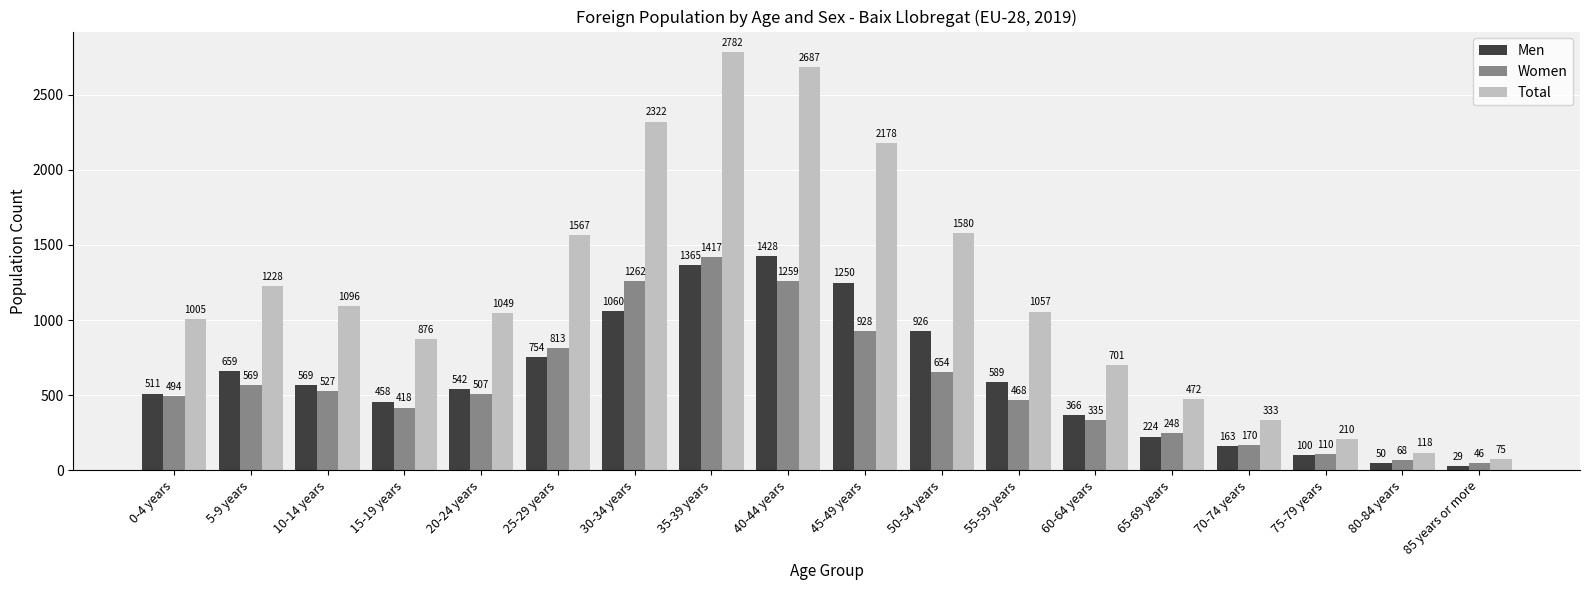

Rank the series by their maximum value, from lowest to highest.

Women, Men, Total